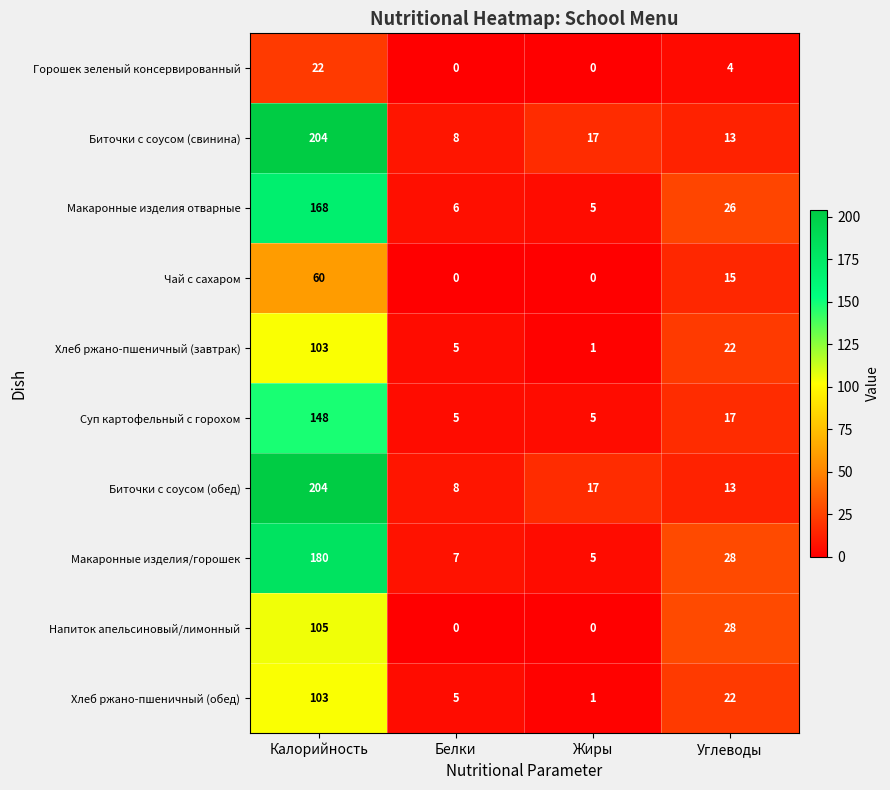

What is the greatest value displayed?

204